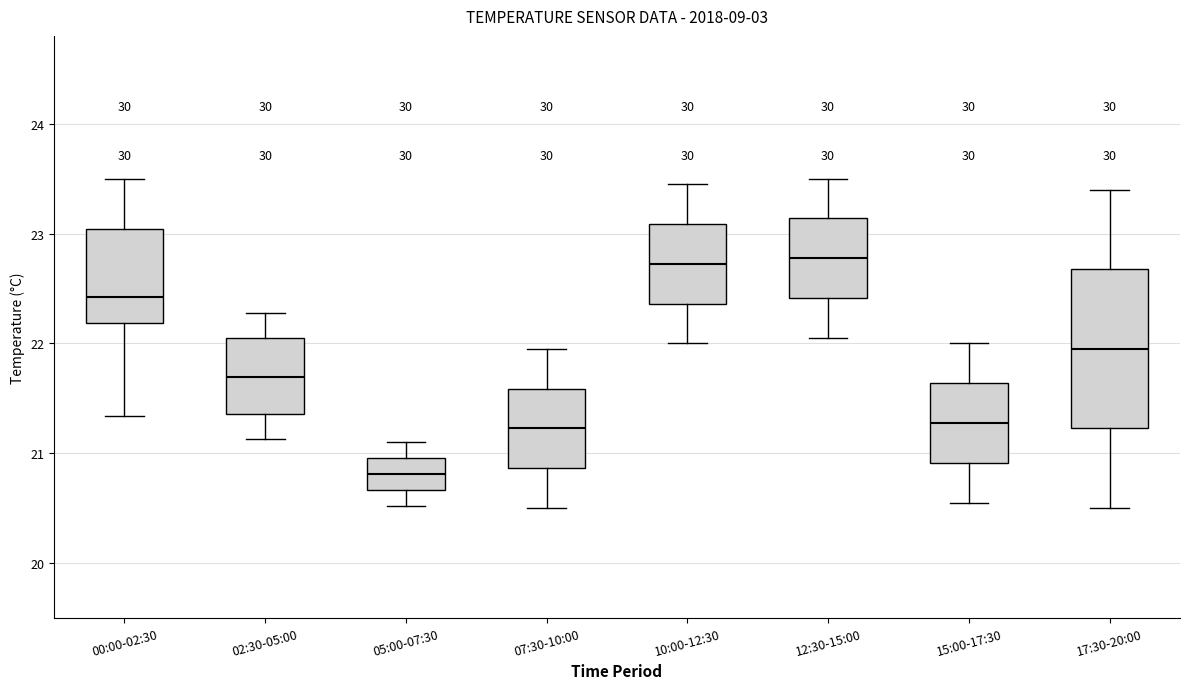

Reading left to right, read every box against the y-axis: the position of its median line, the range the box covers, and the ends of its whiskers. The values are not printed on the chart, so give them approximately, as read against the axis.

00:00-02:30: median 22.4, box 22.2 to 23.0, whiskers 21.3 to 23.5
02:30-05:00: median 21.7, box 21.4 to 22.1, whiskers 21.1 to 22.3
05:00-07:30: median 20.8, box 20.7 to 21.0, whiskers 20.5 to 21.1
07:30-10:00: median 21.2, box 20.9 to 21.6, whiskers 20.5 to 22.0
10:00-12:30: median 22.7, box 22.4 to 23.1, whiskers 22.0 to 23.5
12:30-15:00: median 22.8, box 22.4 to 23.1, whiskers 22.1 to 23.5
15:00-17:30: median 21.3, box 20.9 to 21.6, whiskers 20.6 to 22.0
17:30-20:00: median 22.0, box 21.2 to 22.7, whiskers 20.5 to 23.4